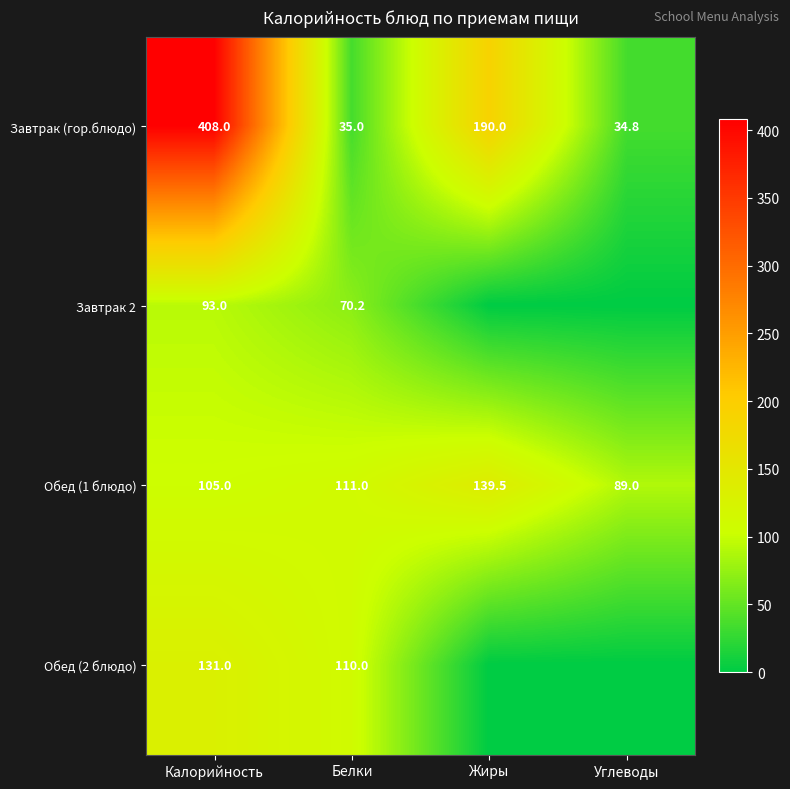

The value of Завтрак 2 at Калорийность is 139.7. True or false?

False